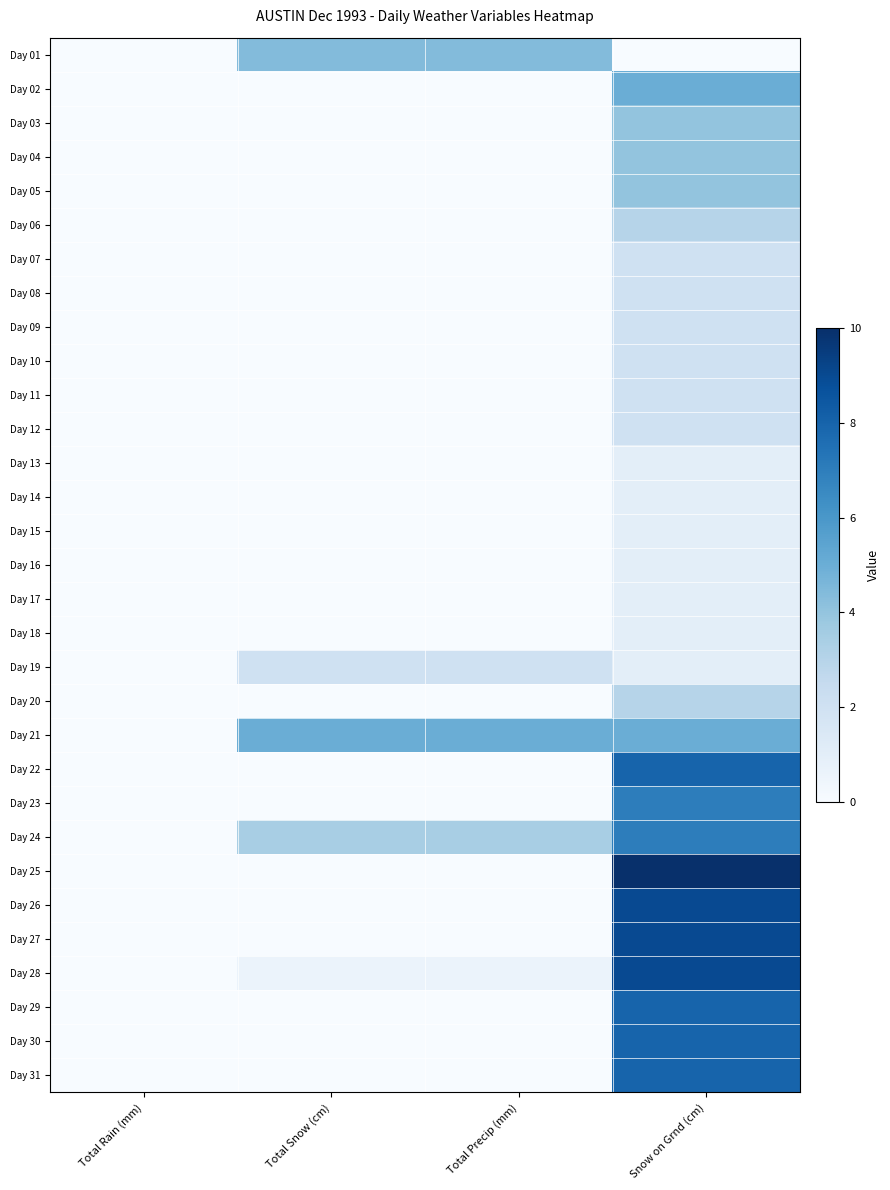

Reading left to right, transcribe all the data shown in this chart.

Day 01: Total Rain (mm)=0.0	Total Snow (cm)=4.4	Total Precip (mm)=4.4	Snow on Grnd (cm)=0.0
Day 02: Total Rain (mm)=0.0	Total Snow (cm)=0.0	Total Precip (mm)=0.0	Snow on Grnd (cm)=5.0
Day 03: Total Rain (mm)=0.0	Total Snow (cm)=0.0	Total Precip (mm)=0.0	Snow on Grnd (cm)=4.0
Day 04: Total Rain (mm)=0.0	Total Snow (cm)=0.0	Total Precip (mm)=0.0	Snow on Grnd (cm)=4.0
Day 05: Total Rain (mm)=0.0	Total Snow (cm)=0.0	Total Precip (mm)=0.0	Snow on Grnd (cm)=4.0
Day 06: Total Rain (mm)=0.0	Total Snow (cm)=0.0	Total Precip (mm)=0.0	Snow on Grnd (cm)=3.0
Day 07: Total Rain (mm)=0.0	Total Snow (cm)=0.0	Total Precip (mm)=0.0	Snow on Grnd (cm)=2.0
Day 08: Total Rain (mm)=0.0	Total Snow (cm)=0.0	Total Precip (mm)=0.0	Snow on Grnd (cm)=2.0
Day 09: Total Rain (mm)=0.0	Total Snow (cm)=0.0	Total Precip (mm)=0.0	Snow on Grnd (cm)=2.0
Day 10: Total Rain (mm)=0.0	Total Snow (cm)=0.0	Total Precip (mm)=0.0	Snow on Grnd (cm)=2.0
Day 11: Total Rain (mm)=0.0	Total Snow (cm)=0.0	Total Precip (mm)=0.0	Snow on Grnd (cm)=2.0
Day 12: Total Rain (mm)=0.0	Total Snow (cm)=0.0	Total Precip (mm)=0.0	Snow on Grnd (cm)=2.0
Day 13: Total Rain (mm)=0.0	Total Snow (cm)=0.0	Total Precip (mm)=0.0	Snow on Grnd (cm)=1.0
Day 14: Total Rain (mm)=0.0	Total Snow (cm)=0.0	Total Precip (mm)=0.0	Snow on Grnd (cm)=1.0
Day 15: Total Rain (mm)=0.0	Total Snow (cm)=0.0	Total Precip (mm)=0.0	Snow on Grnd (cm)=1.0
Day 16: Total Rain (mm)=0.0	Total Snow (cm)=0.0	Total Precip (mm)=0.0	Snow on Grnd (cm)=1.0
Day 17: Total Rain (mm)=0.0	Total Snow (cm)=0.0	Total Precip (mm)=0.0	Snow on Grnd (cm)=1.0
Day 18: Total Rain (mm)=0.0	Total Snow (cm)=0.0	Total Precip (mm)=0.0	Snow on Grnd (cm)=1.0
Day 19: Total Rain (mm)=0.0	Total Snow (cm)=2.0	Total Precip (mm)=2.0	Snow on Grnd (cm)=1.0
Day 20: Total Rain (mm)=0.0	Total Snow (cm)=0.0	Total Precip (mm)=0.0	Snow on Grnd (cm)=3.0
Day 21: Total Rain (mm)=0.0	Total Snow (cm)=5.0	Total Precip (mm)=5.0	Snow on Grnd (cm)=5.0
Day 22: Total Rain (mm)=0.0	Total Snow (cm)=0.0	Total Precip (mm)=0.0	Snow on Grnd (cm)=8.0
Day 23: Total Rain (mm)=0.0	Total Snow (cm)=0.0	Total Precip (mm)=0.0	Snow on Grnd (cm)=7.0
Day 24: Total Rain (mm)=0.0	Total Snow (cm)=3.4	Total Precip (mm)=3.4	Snow on Grnd (cm)=7.0
Day 25: Total Rain (mm)=0.0	Total Snow (cm)=0.0	Total Precip (mm)=0.0	Snow on Grnd (cm)=10.0
Day 26: Total Rain (mm)=0.0	Total Snow (cm)=0.0	Total Precip (mm)=0.0	Snow on Grnd (cm)=9.0
Day 27: Total Rain (mm)=0.0	Total Snow (cm)=0.0	Total Precip (mm)=0.0	Snow on Grnd (cm)=9.0
Day 28: Total Rain (mm)=0.0	Total Snow (cm)=0.6	Total Precip (mm)=0.6	Snow on Grnd (cm)=9.0
Day 29: Total Rain (mm)=0.0	Total Snow (cm)=0.0	Total Precip (mm)=0.0	Snow on Grnd (cm)=8.0
Day 30: Total Rain (mm)=0.0	Total Snow (cm)=0.0	Total Precip (mm)=0.0	Snow on Grnd (cm)=8.0
Day 31: Total Rain (mm)=0.0	Total Snow (cm)=0.0	Total Precip (mm)=0.0	Snow on Grnd (cm)=8.0